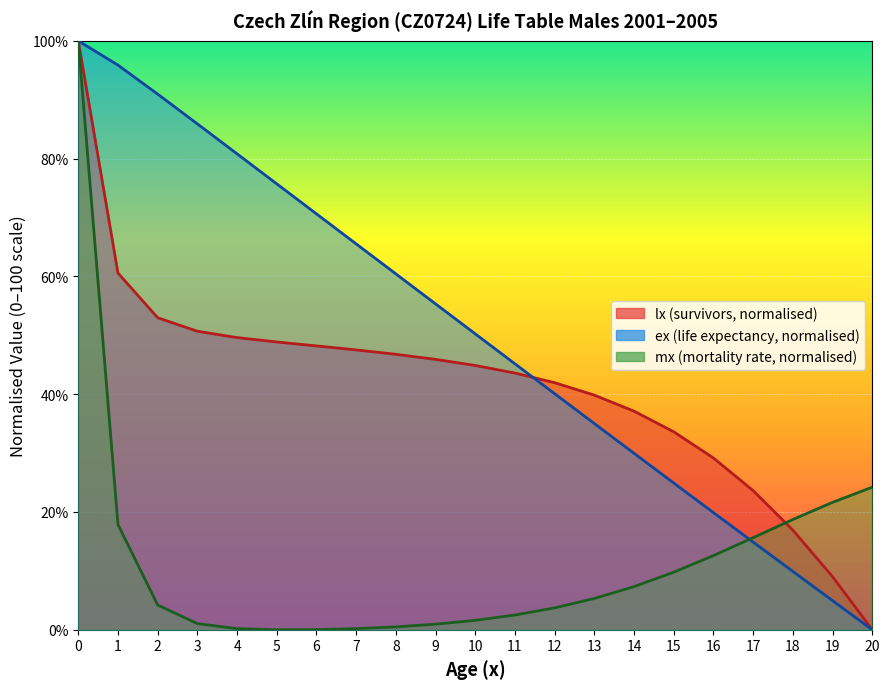

Between 5 and 20, which is larger?

5